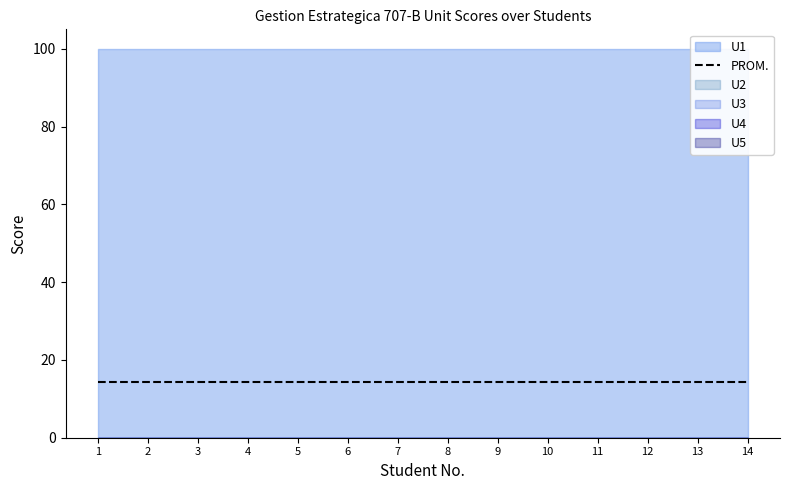

Is it true that U4 equals 0.0 at 10?

True